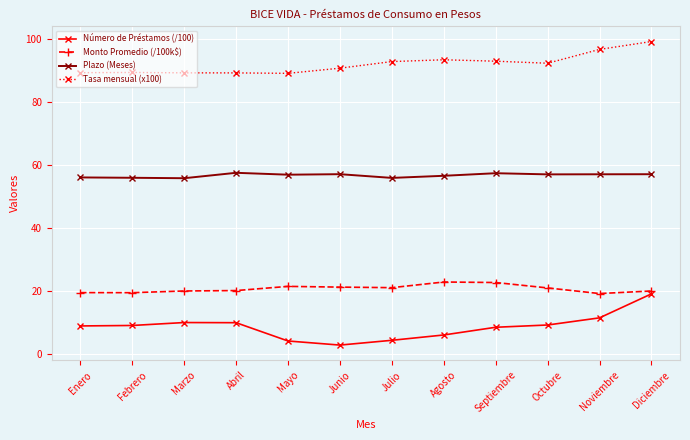

How many data points in Tasa mensual (x100) are less than 92?

6